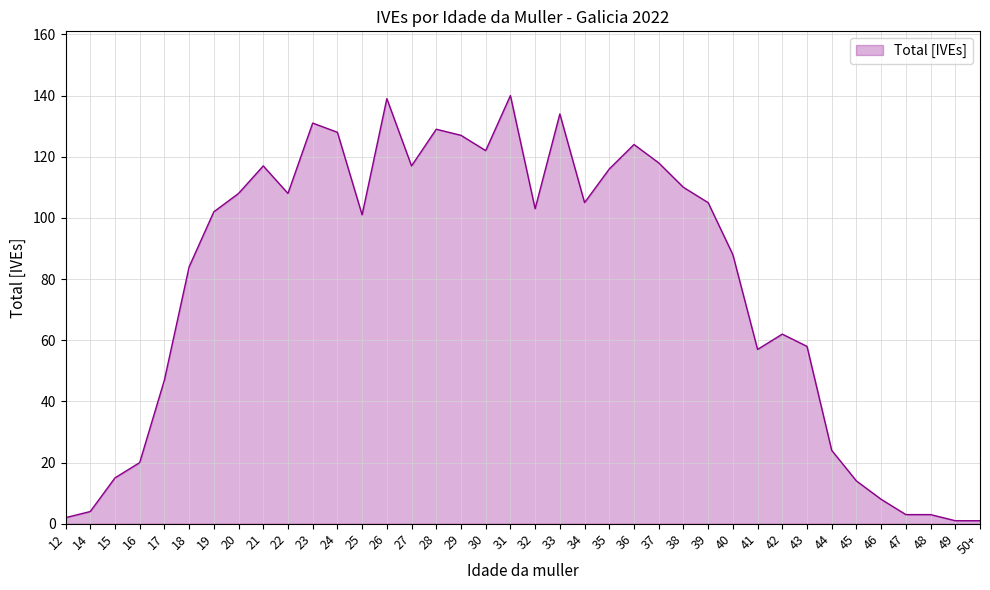

How many distinct data groups are displayed?

1